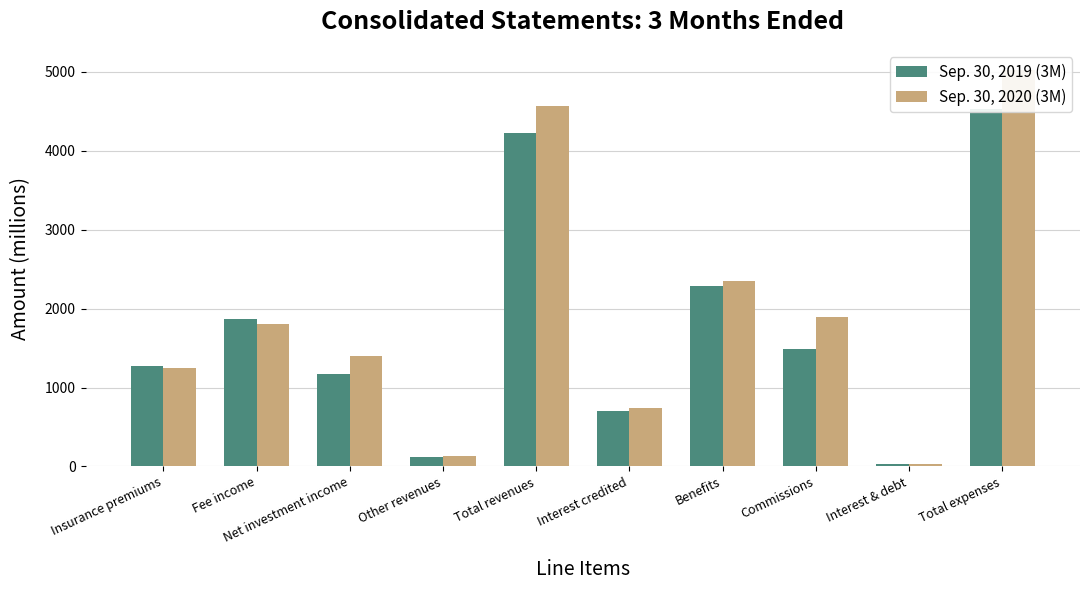

At which category is the sum across all series the highest?

Total expenses